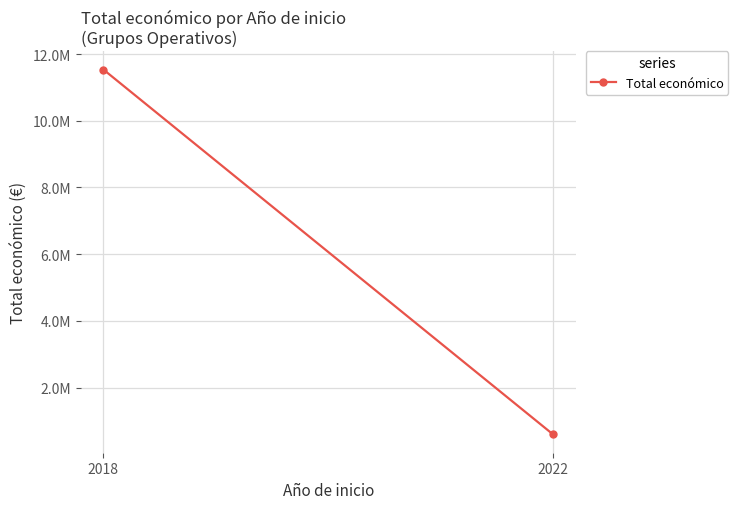

List the labels in order of value, smallest first.

2022, 2018